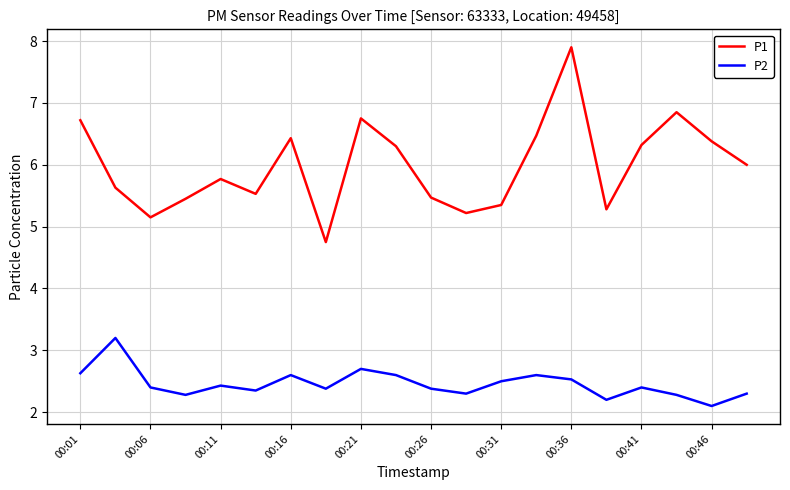

Rank the series by their maximum value, from highest to lowest.

P1, P2